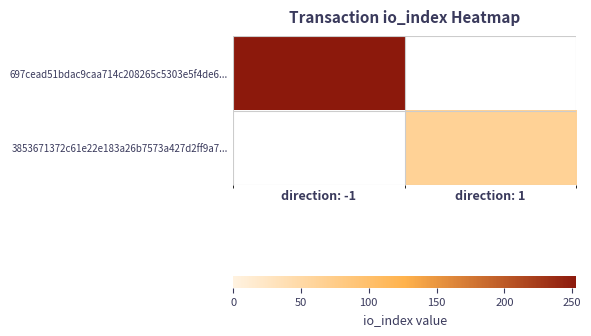

What is the spread (max minus min) of values at direction: -1?

253